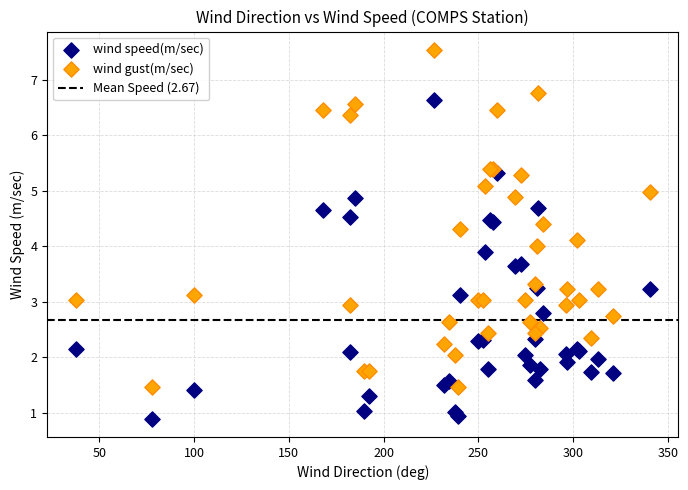

Which series has the largest Y range (max minus min)?

wind gust(m/sec)